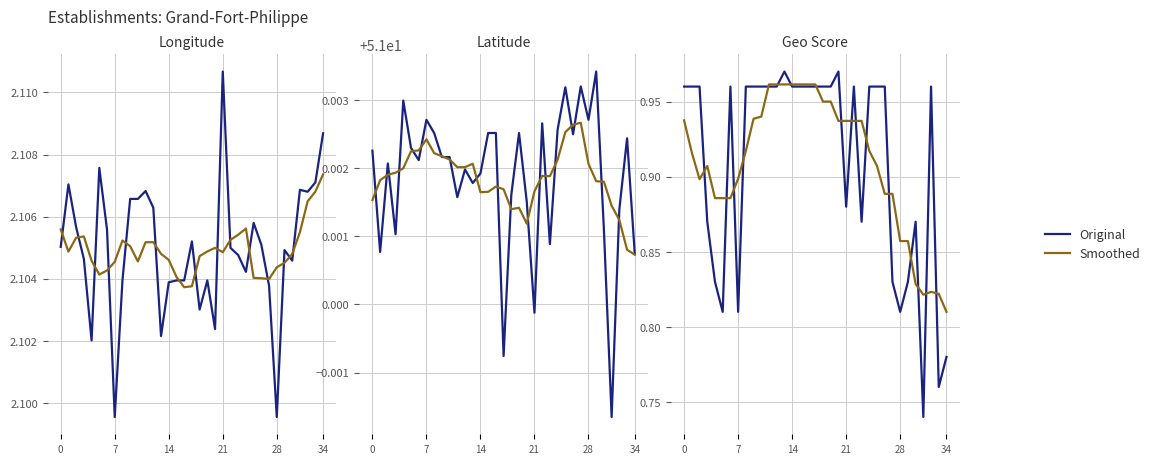

Between 9 and 30, which series saw the biggest shift?

Smoothed